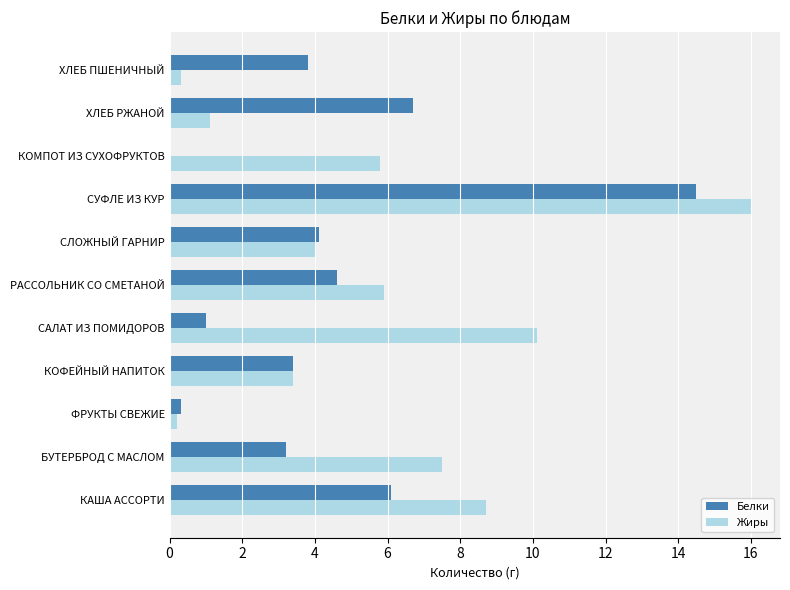

Which label corresponds to the largest value in the chart?

СУФЛЕ ИЗ КУР